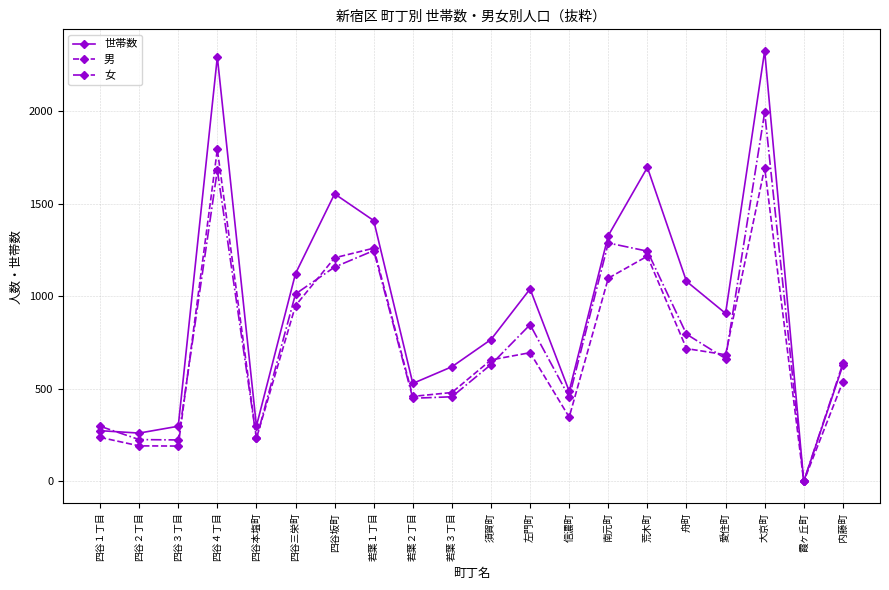

Which series changed the most between 四谷２丁目 and 霞ヶ丘町?

世帯数